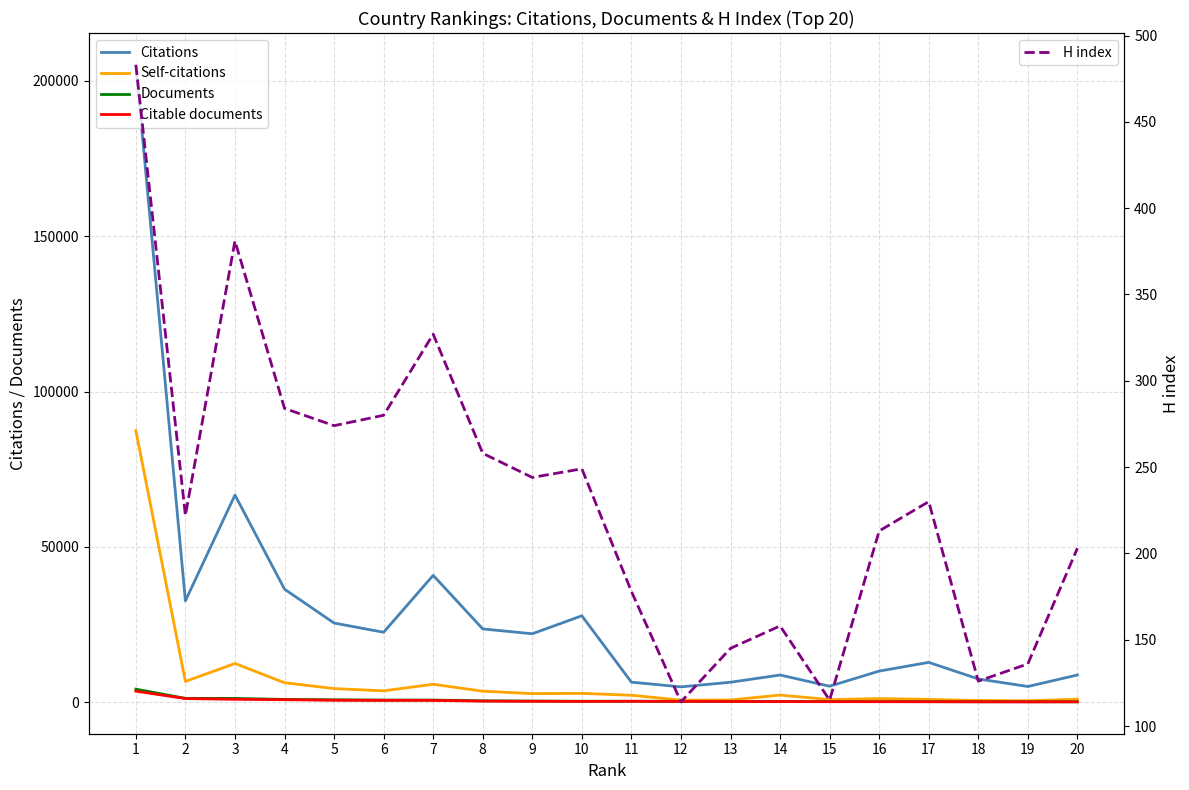

Between 7 and 9, which series saw the biggest shift?

Citations